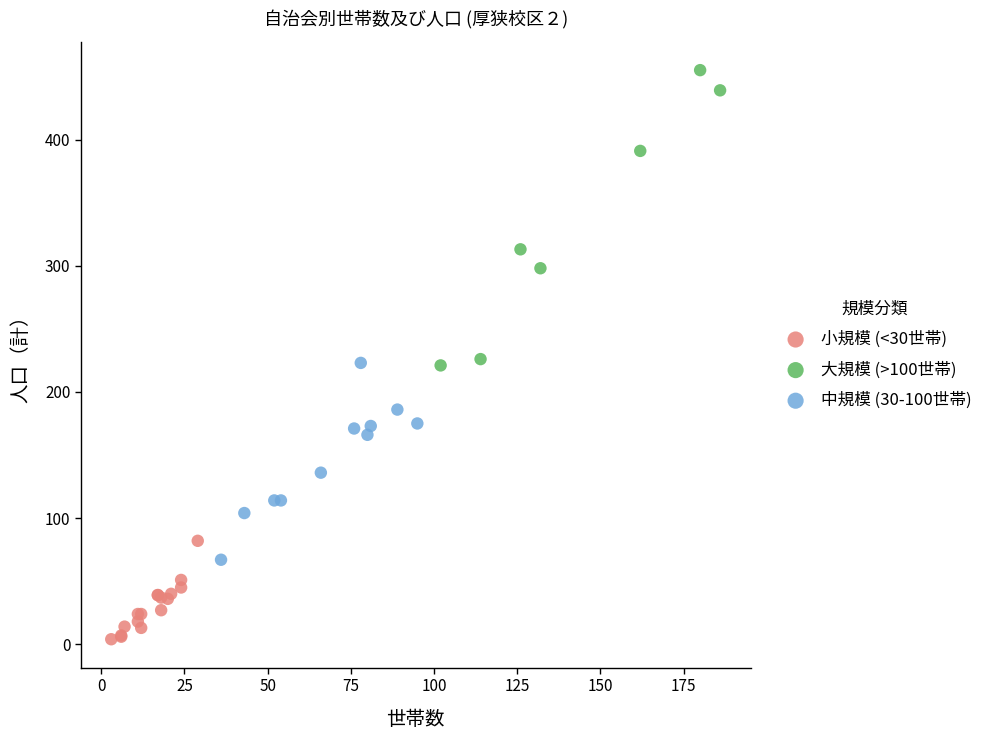

Which series reaches the minimum Y coordinate?

小規模 (<30世帯)